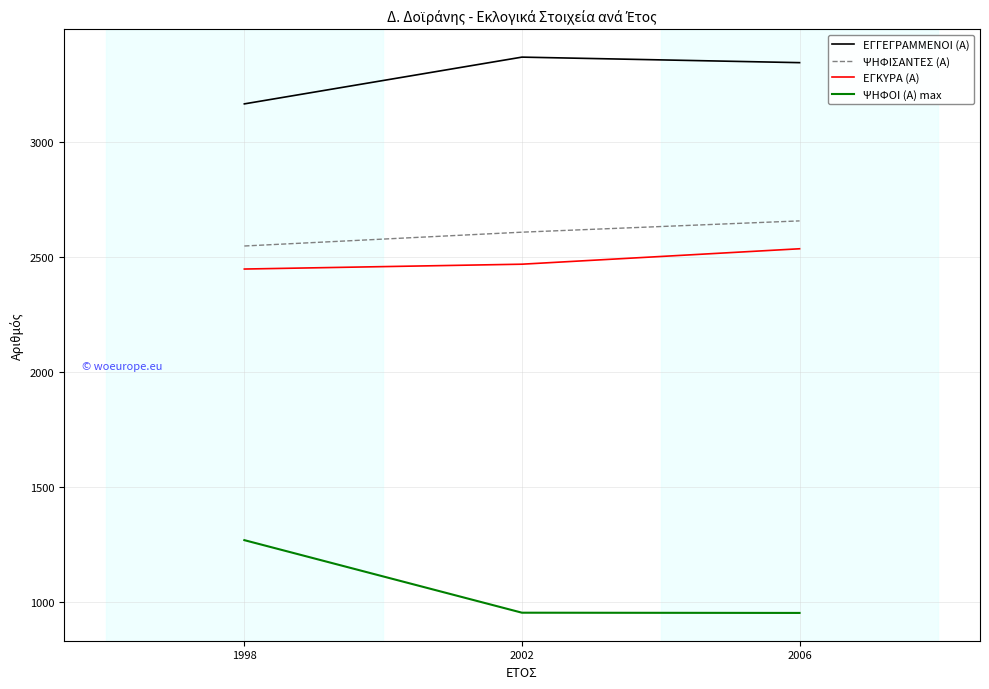

How many distinct data groups are displayed?

4